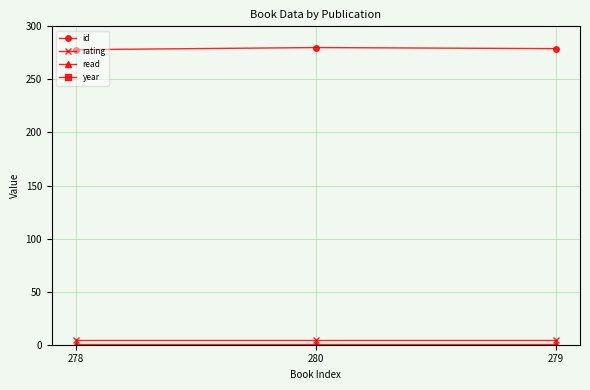

Which series has the largest range (max minus min)?

id